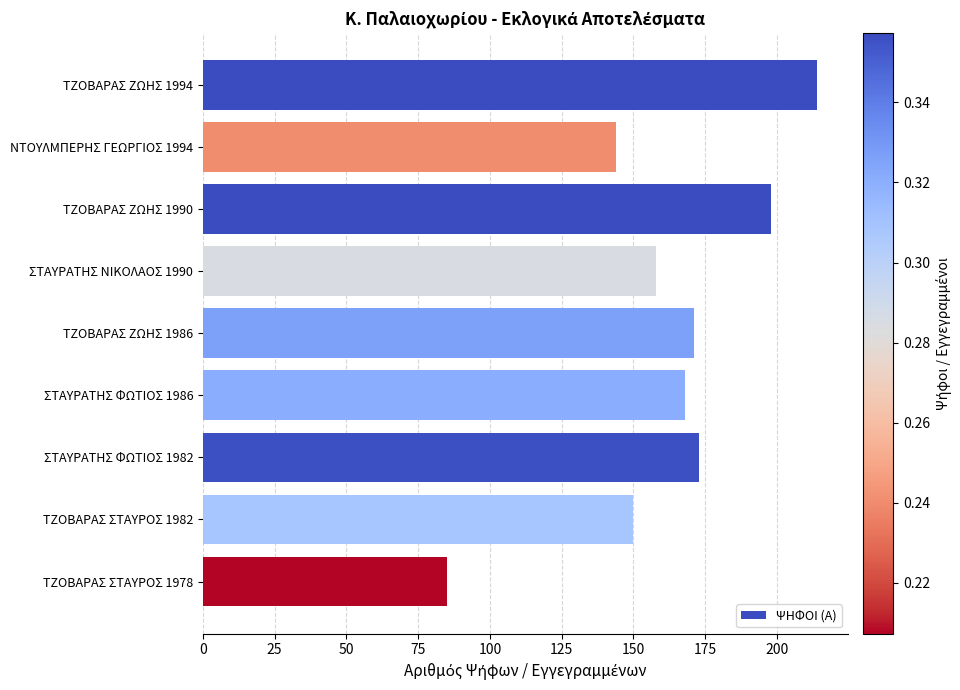

Between ΣΤΑΥΡΑΤΗΣ ΦΩΤΙΟΣ 1986 and ΤΖΟΒΑΡΑΣ ΖΩΗΣ 1994, which is larger?

ΤΖΟΒΑΡΑΣ ΖΩΗΣ 1994